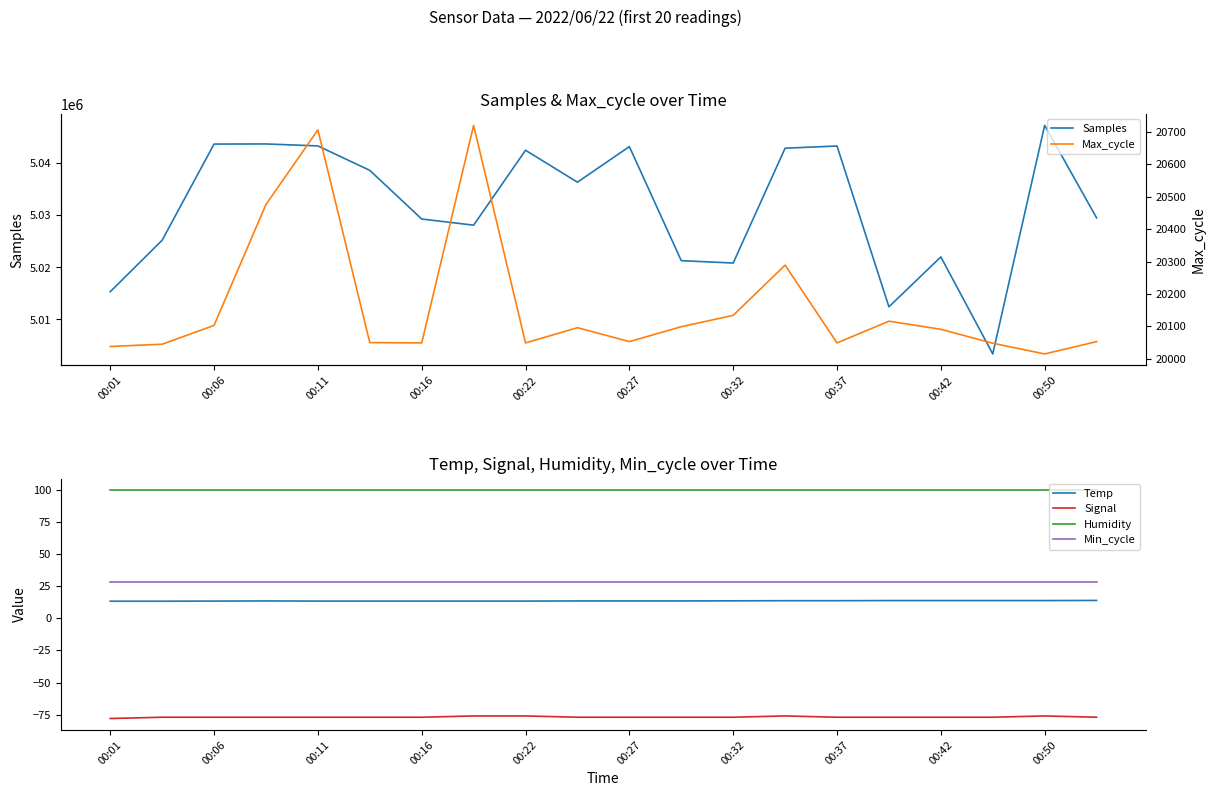

What is the highest value of the Samples series?

5047307